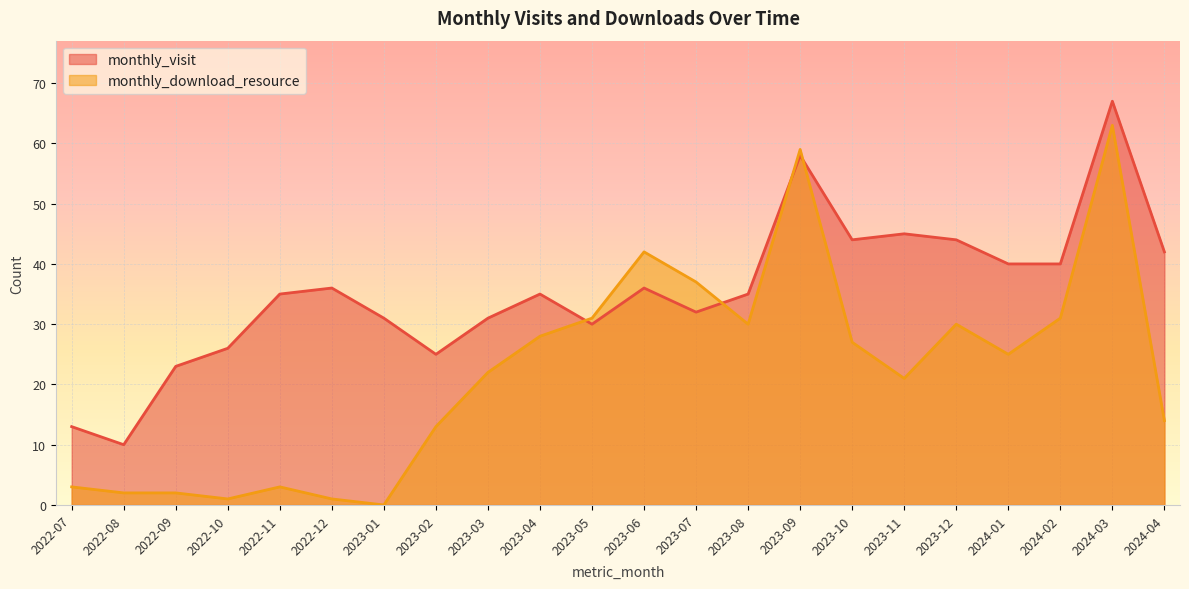

What is the greatest value displayed?

67